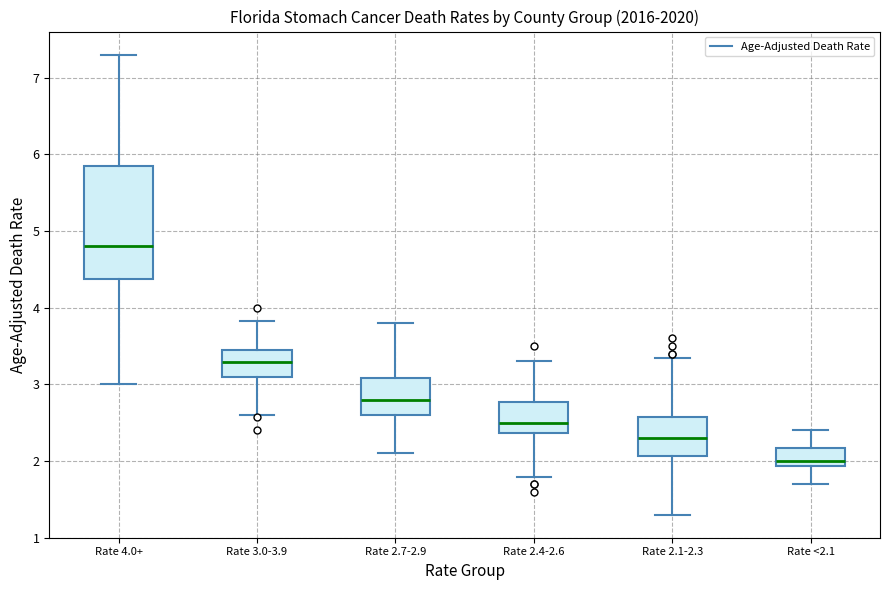

Which box's median line is the lowest?

Rate <2.1